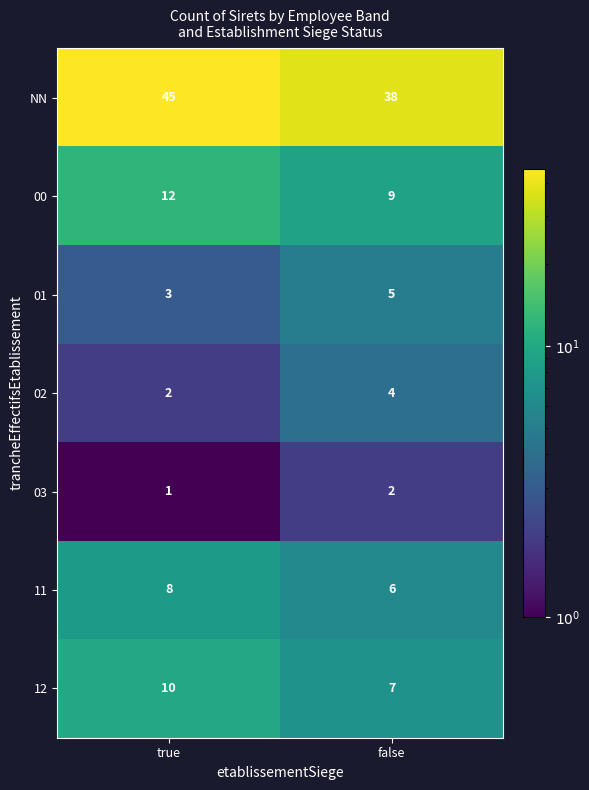

What value does the 01 series have at true?

3